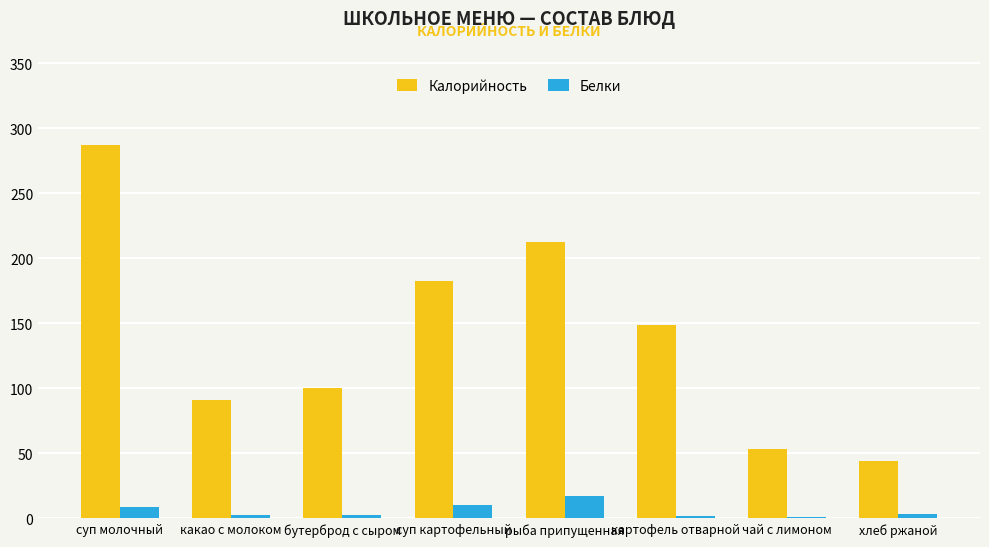

Does the chart contain stacked bars?

No